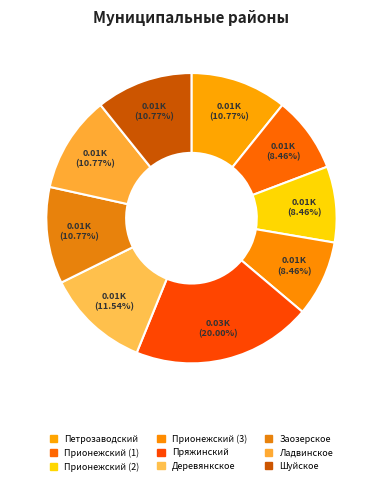

How many segments does this pie chart have?

9